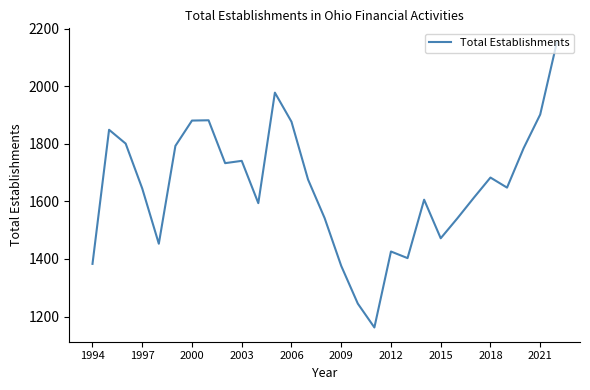

What is the smallest value displayed?

1162